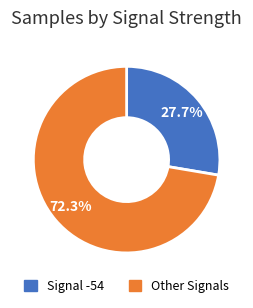

Is there any slice that represents more than half of the pie?

Yes